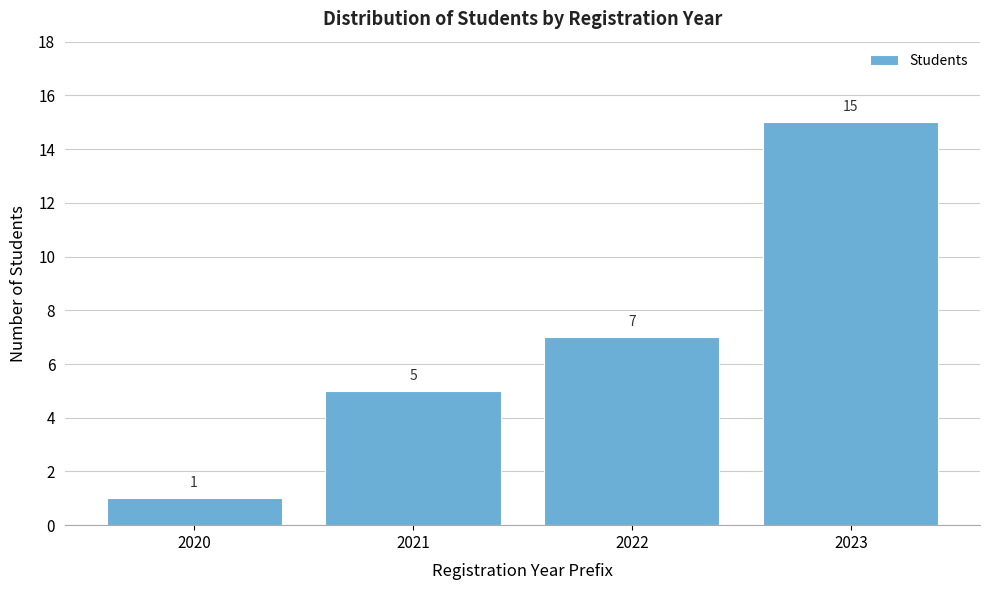

Reading right to left, what are all the values shown in this chart?

15	7	5	1